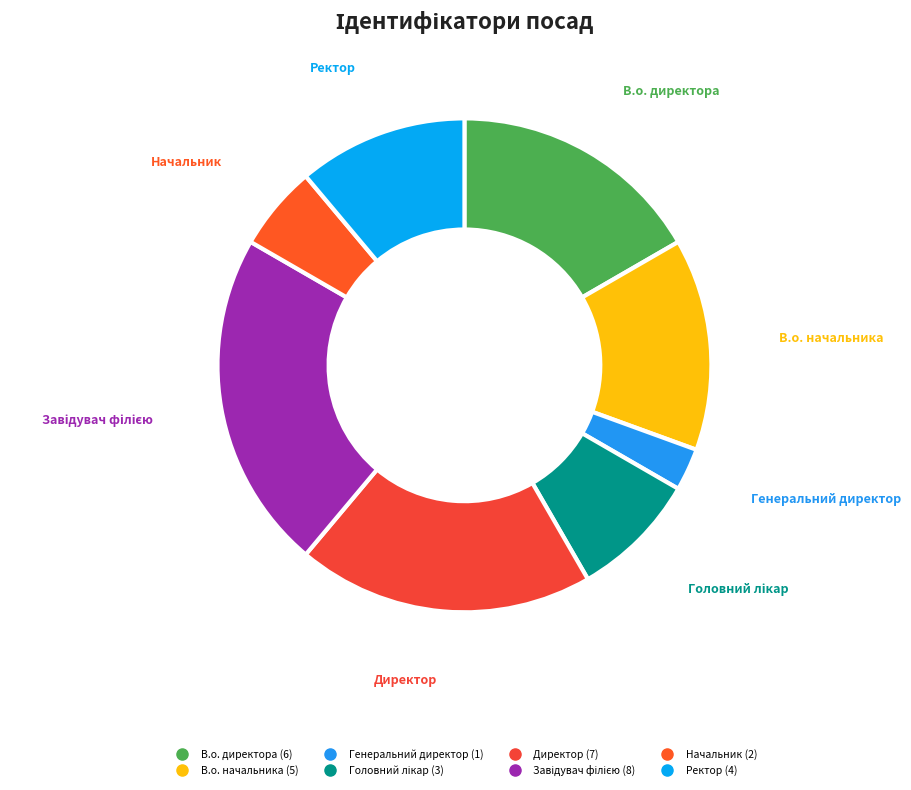

Combined, do Ректор and Начальник account for over 50%?

No